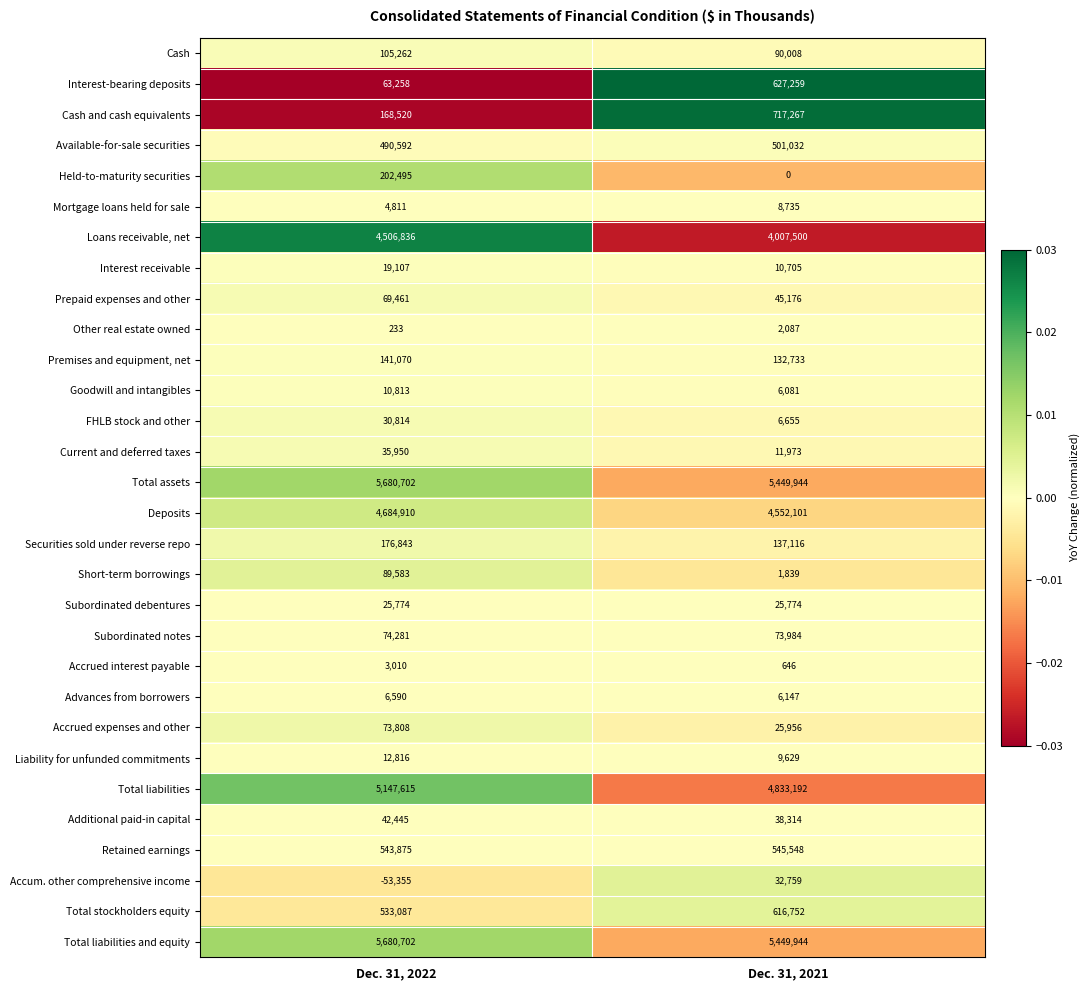

The Current and deferred taxes series shows 64663 at Dec. 31, 2022. True or false?

False